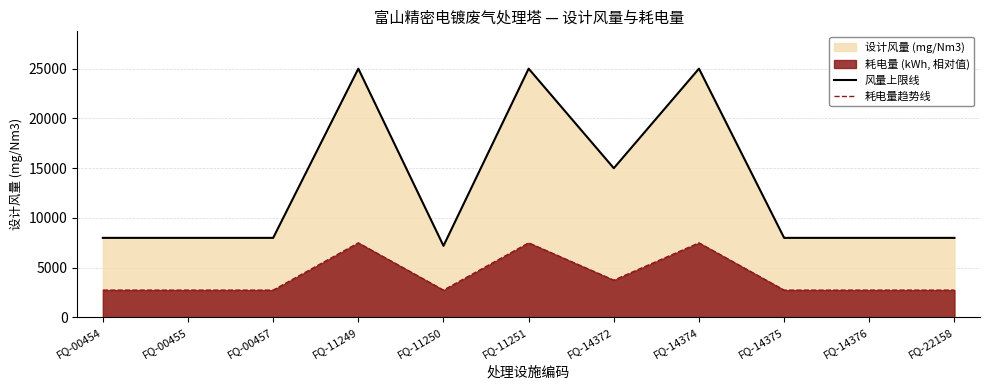

What is the sum of the 耗电量趋势线 values at FQ-14376 and FQ-14375?

5500.0